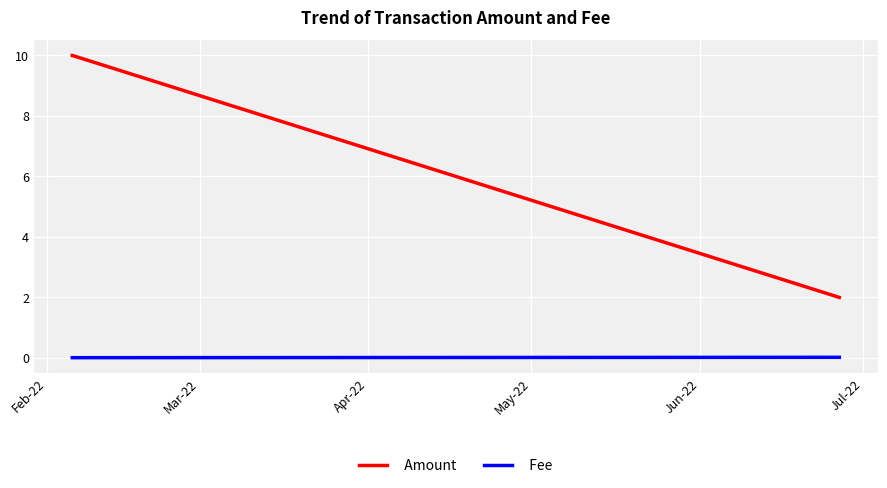

Rank the series by their maximum value, from highest to lowest.

Amount, Fee